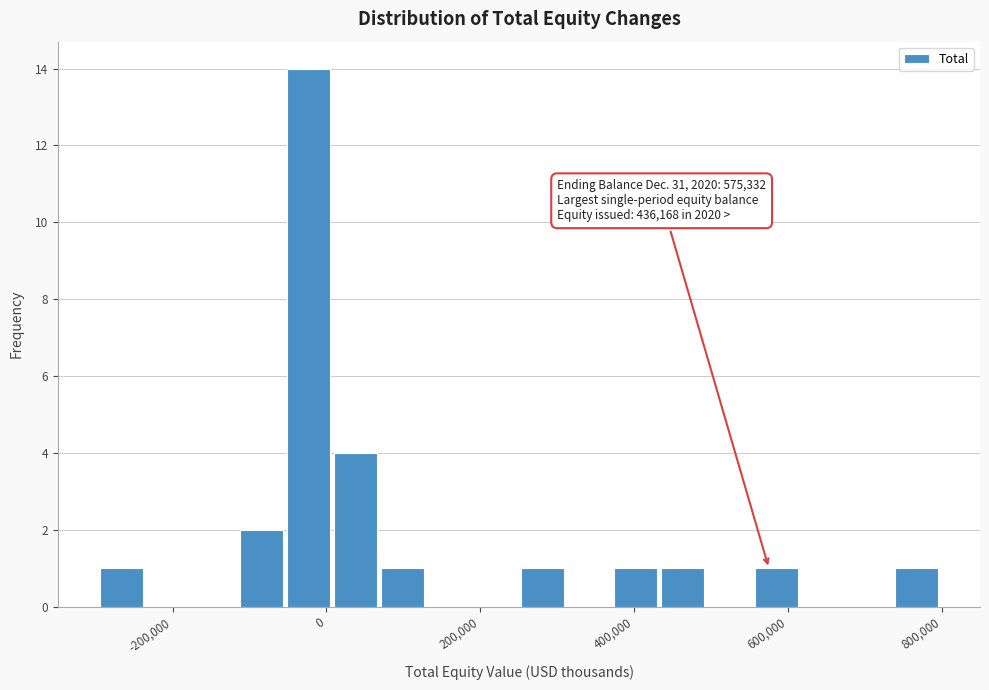

Around what value on the x-axis is the tallest bar? Give the approximate position of its centre, as read against the axis.

-20000